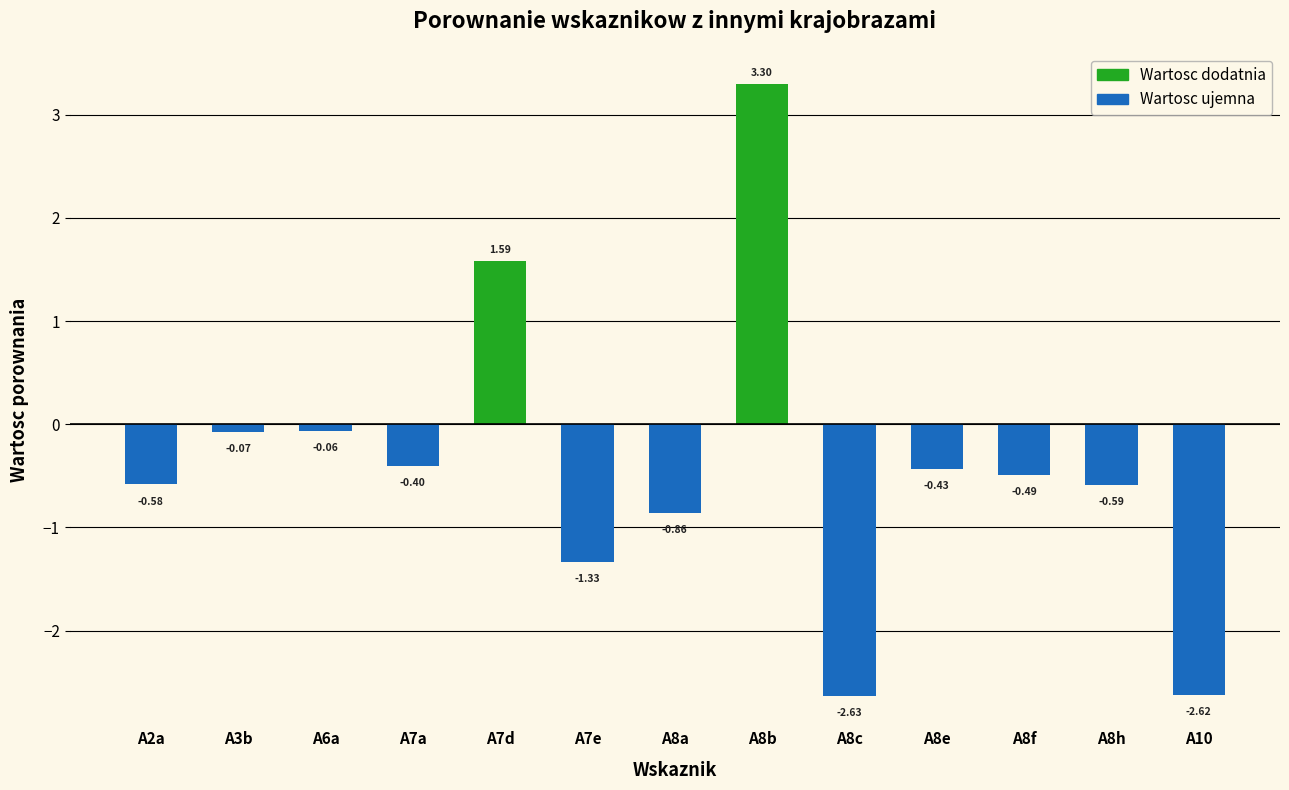

What is the label of the 4th bar from the right?

A8e